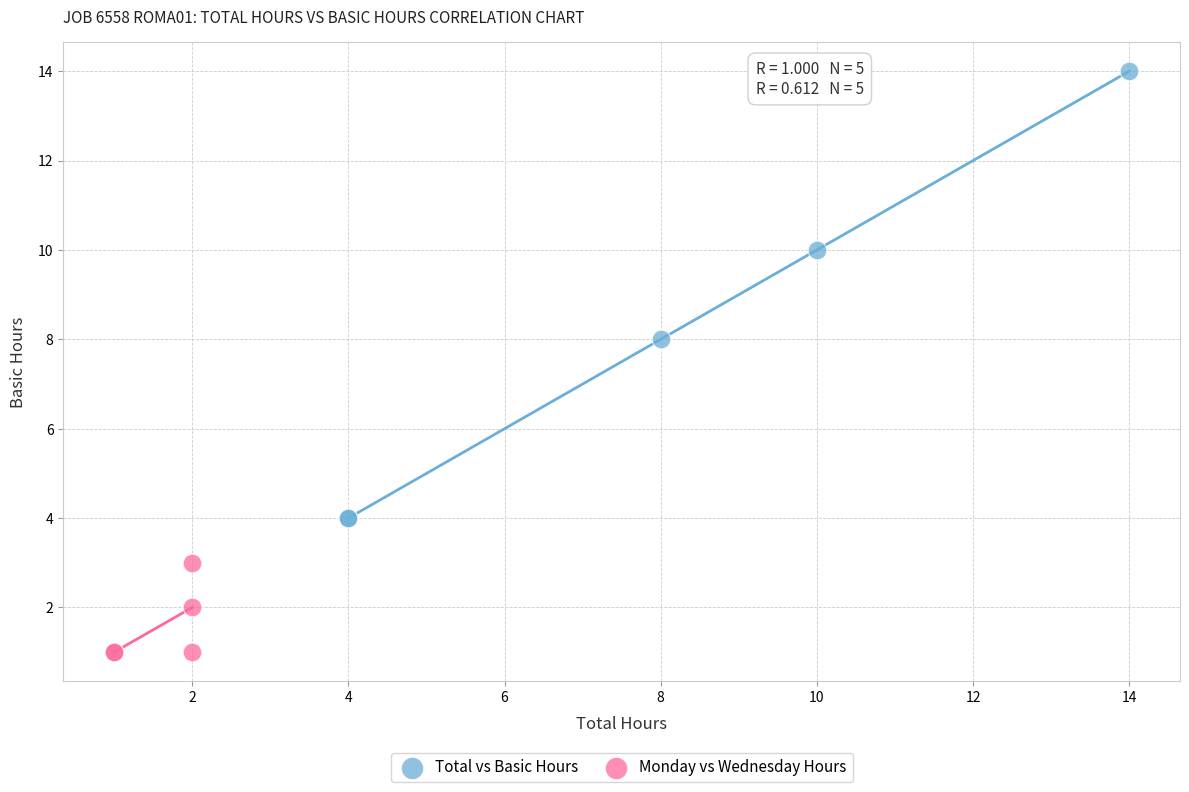

Which series has the largest Y range (max minus min)?

Total vs Basic Hours